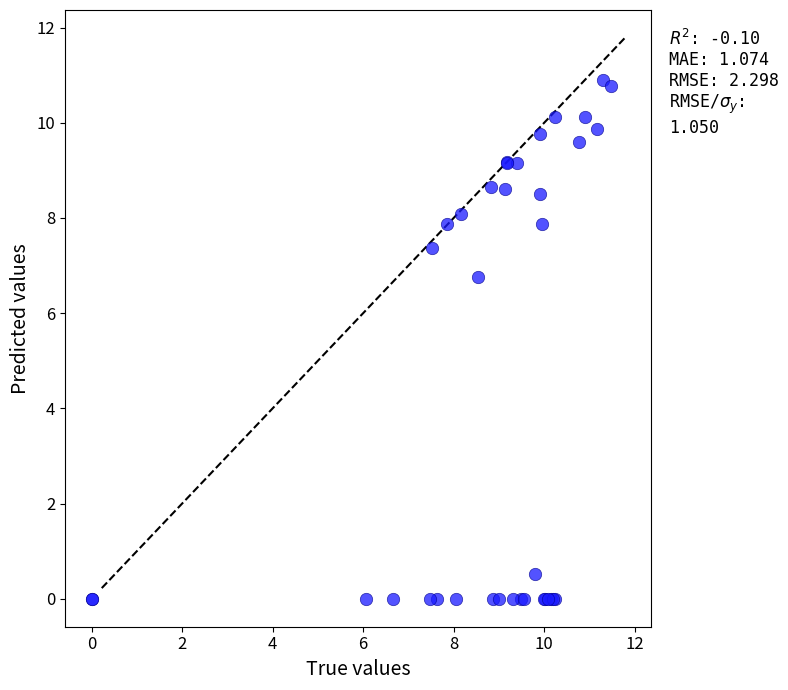

What Y value in the scatter plot is closest to 5?

6.8